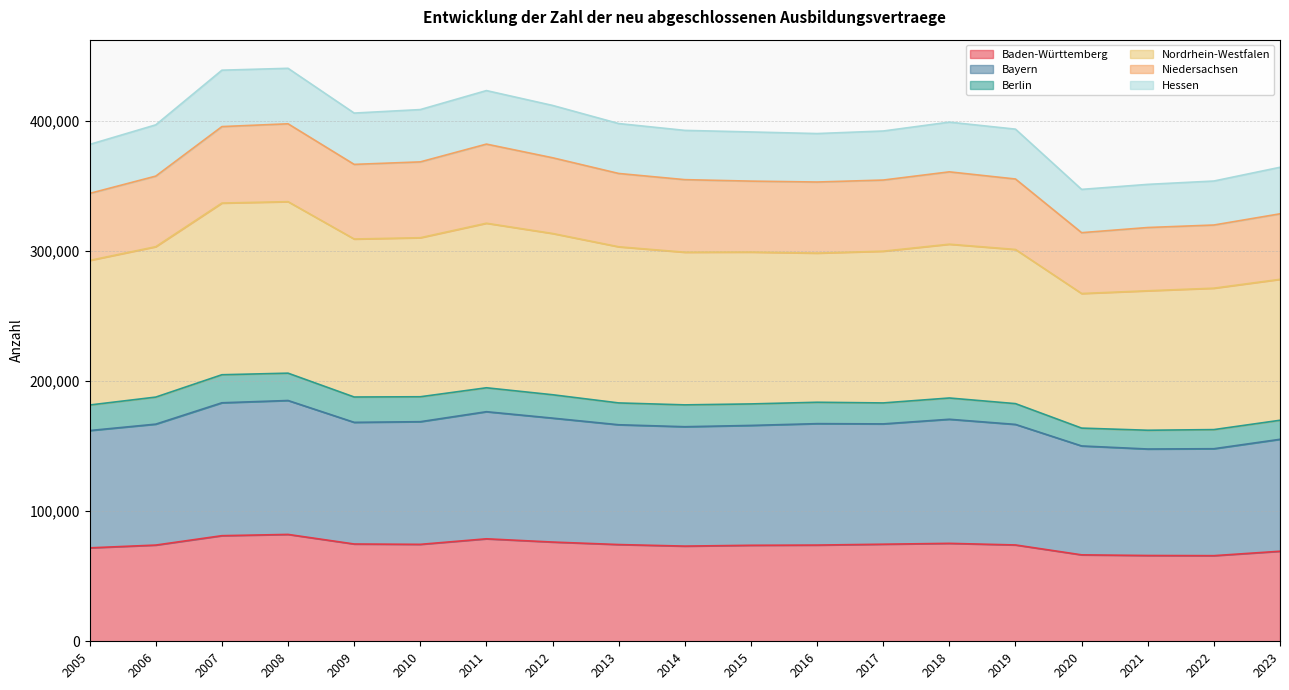

What is the difference between the Baden-Württemberg values at 2020 and 2012?

9840